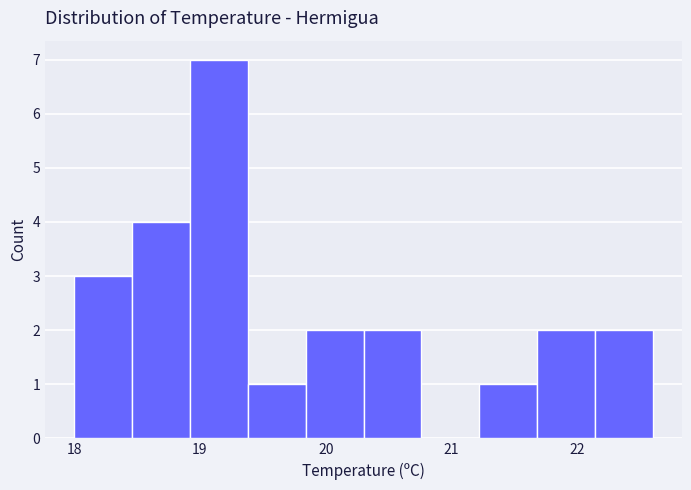

Reading left to right, transcribe this chart: for each bar, give the range it covers on the x-axis and its height. Neither the bar edges nor the heights are printed on the chart, so give them approximately, as read against the axes.

18.00 to 18.46: 3
18.46 to 18.92: 4
18.92 to 19.38: 7
19.38 to 19.84: 1
19.84 to 20.30: 2
20.30 to 20.76: 2
20.76 to 21.22: 0
21.22 to 21.68: 1
21.68 to 22.14: 2
22.14 to 22.60: 2